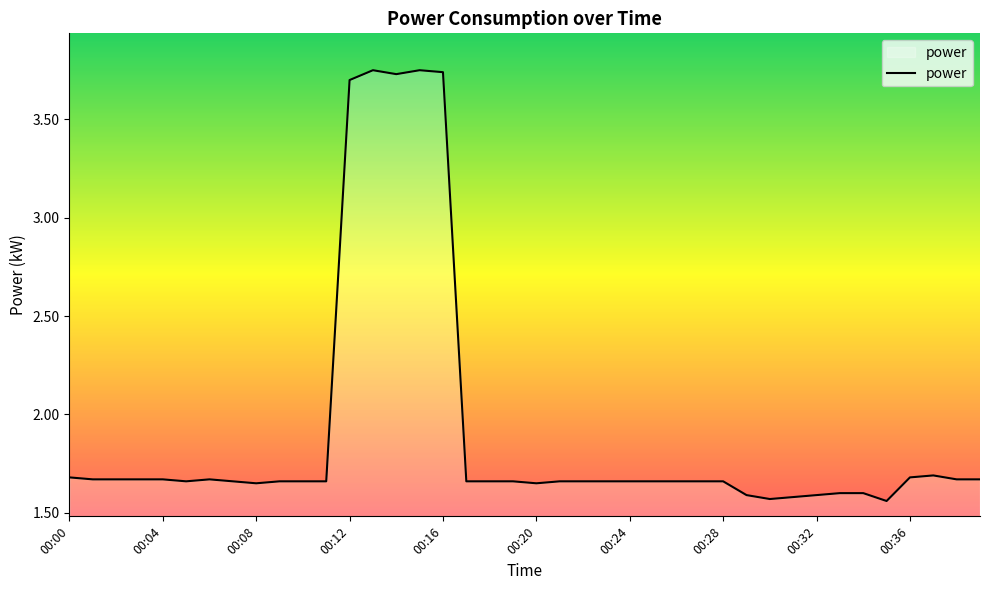

What is the sum of all values?

76.4